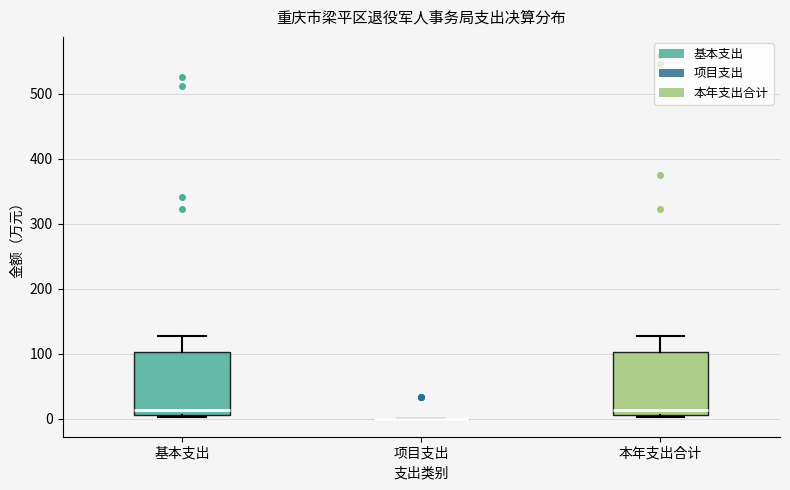

Reading left to right, read every box against the y-axis: the position of its median line, the range the box covers, and the ends of its whiskers. The values are not printed on the chart, so give them approximately, as read against the axis.

基本支出: median 10 (just above the box's lower edge), box 10 to 100, whiskers 0 to 130
项目支出: box collapsed to a line at 0, whiskers 0 to 0
本年支出合计: median 10 (just above the box's lower edge), box 10 to 100, whiskers 0 to 130